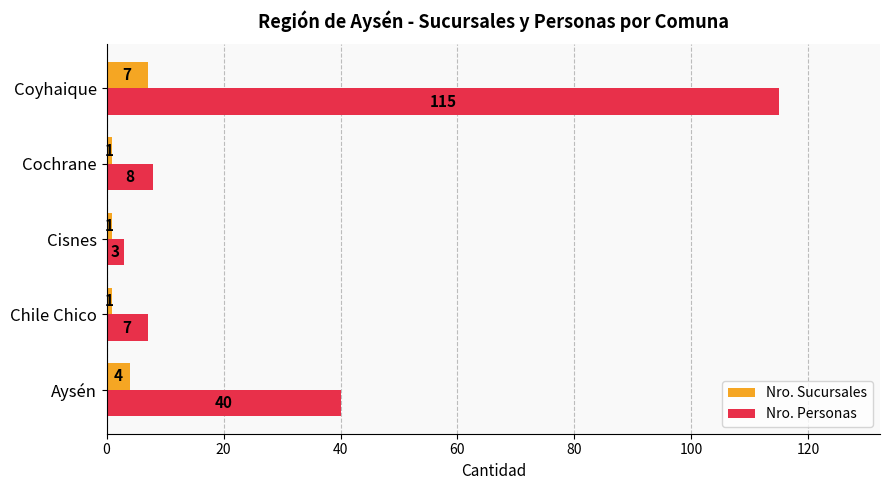

What is the spread (max minus min) of values at Aysén?

36